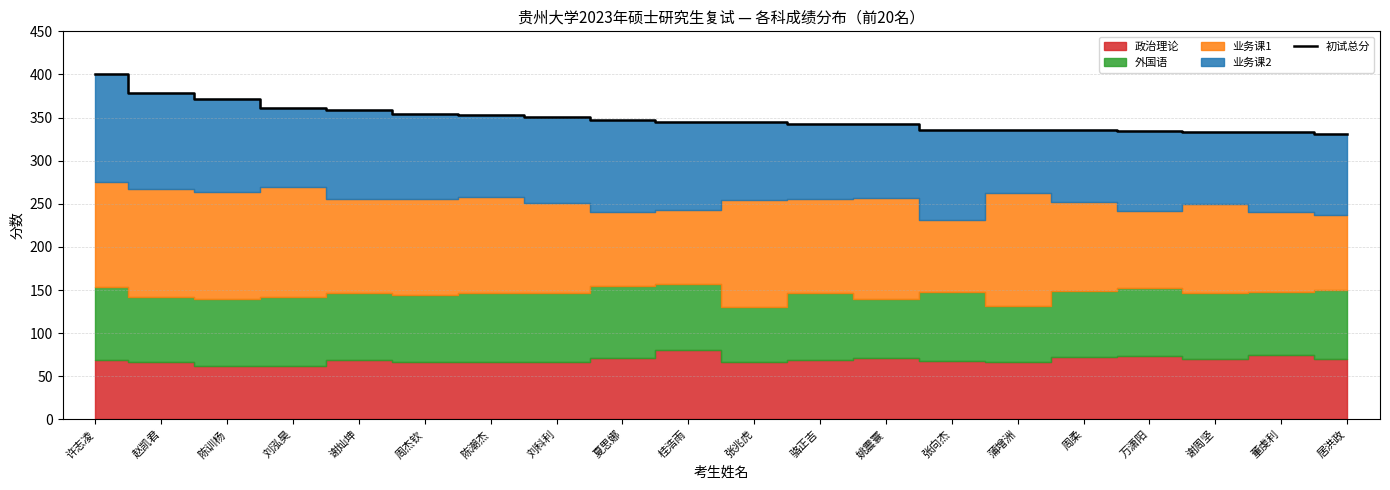

What is the label of the 14th point from the left?

张向杰